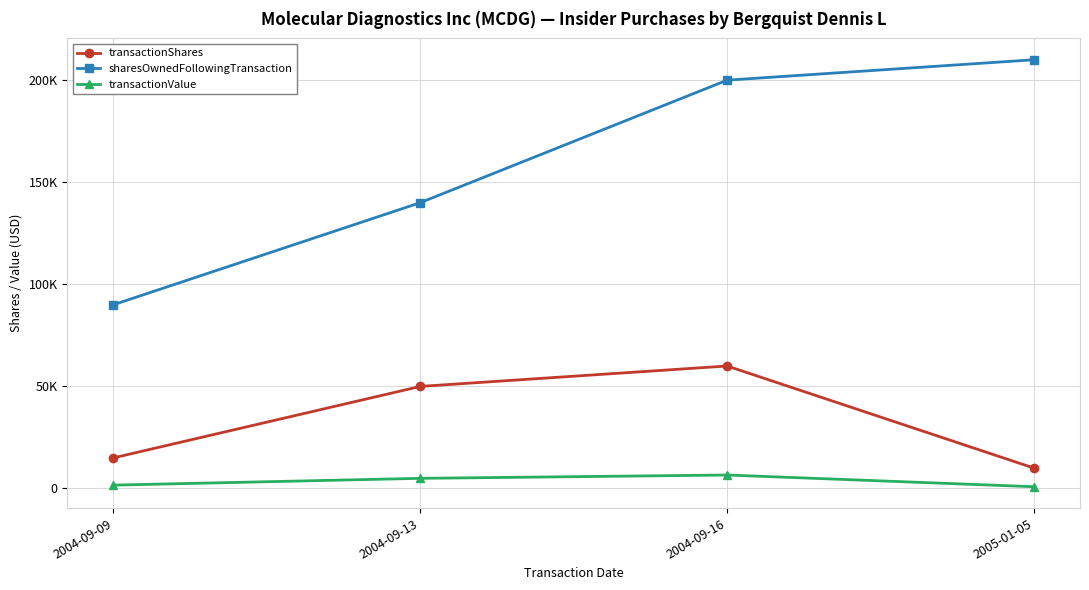

True or false: transactionValue and transactionShares intersect in this chart.

False